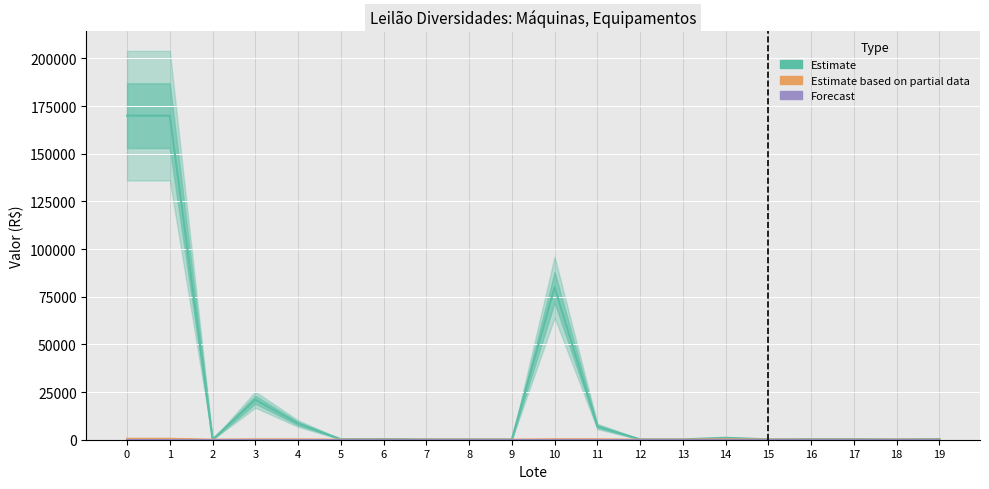

True or false: Forecast (Lances) has more than 0 interior local peaks.

False